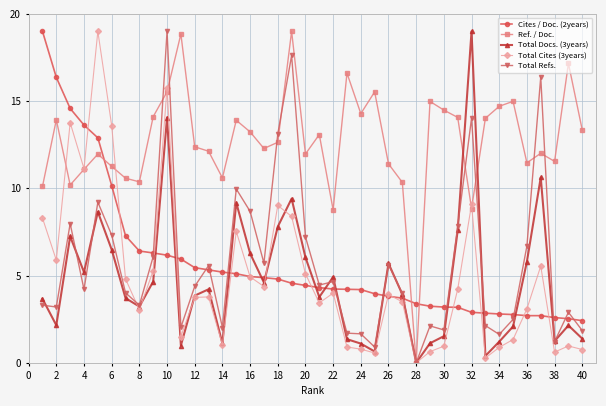

Which series has the largest total across all categories?

Ref. / Doc.